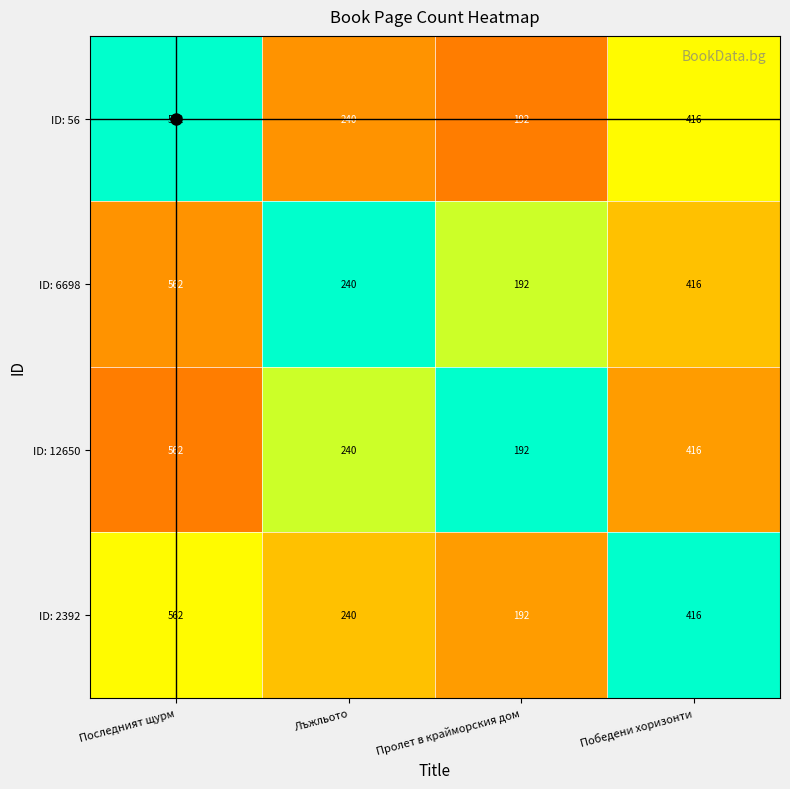

The ID: 2392 series shows 376 at Последният щурм. True or false?

False